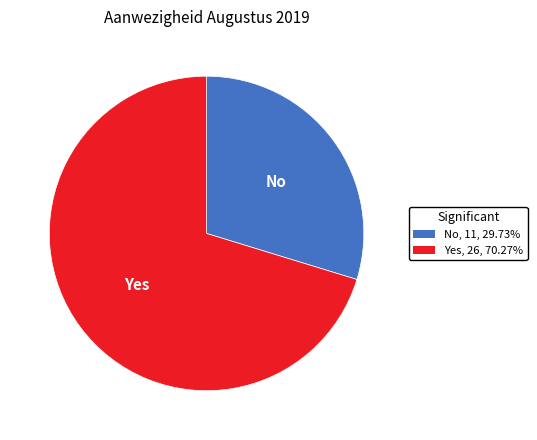

Which category has the smallest portion of the pie?

No